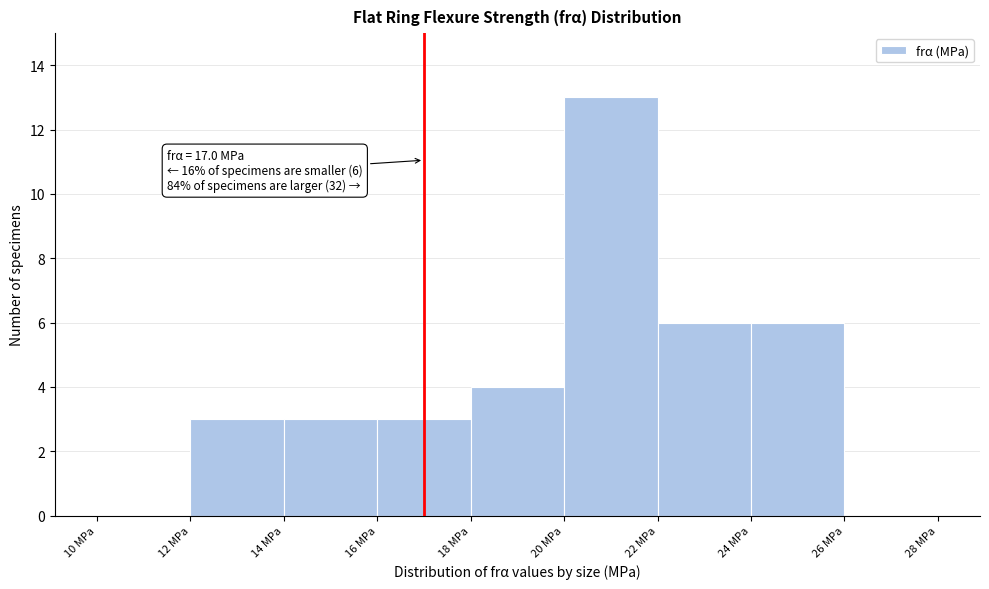

Which range on the x-axis has the tallest bar?

20 to 22